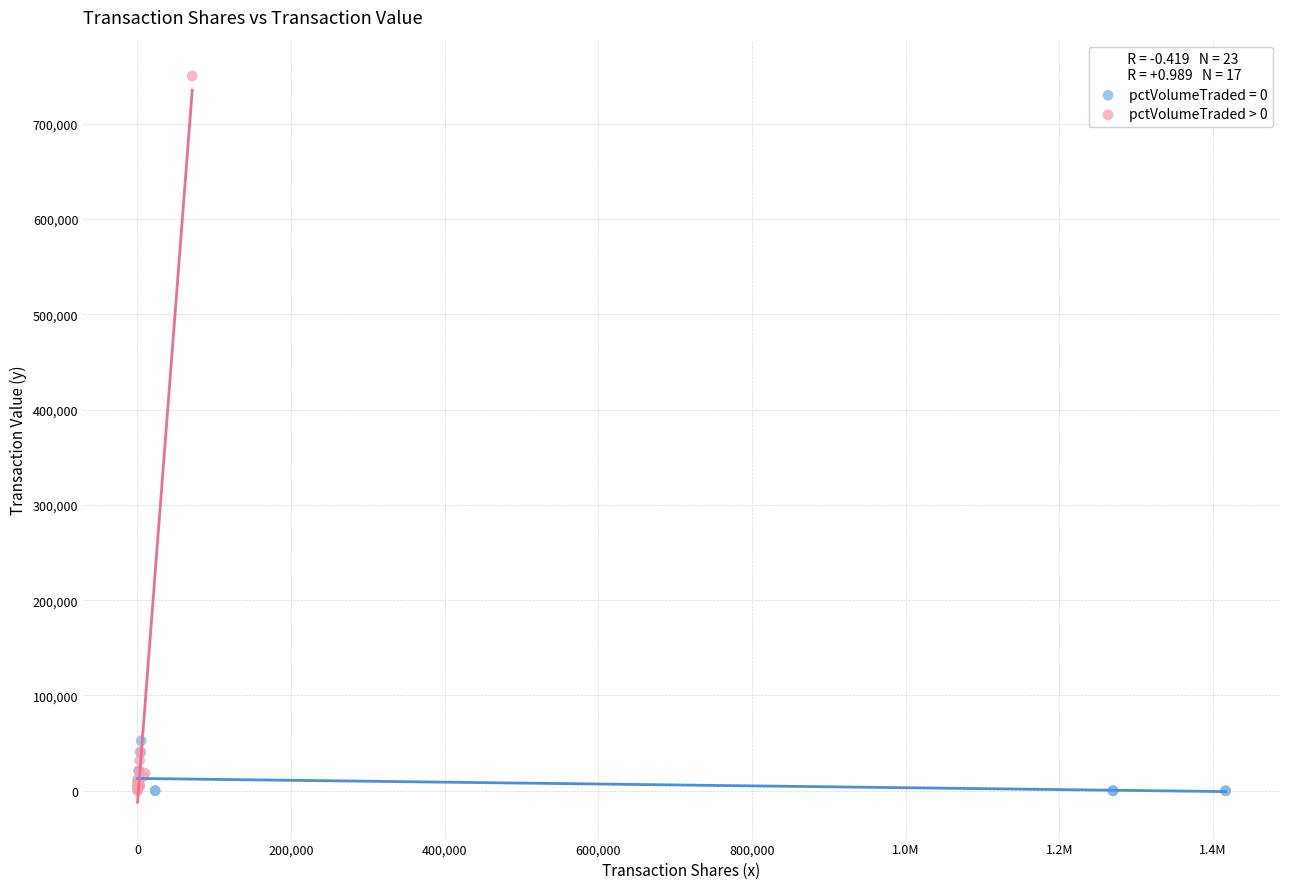

Which series has the widest spread of Y values?

pctVolumeTraded > 0